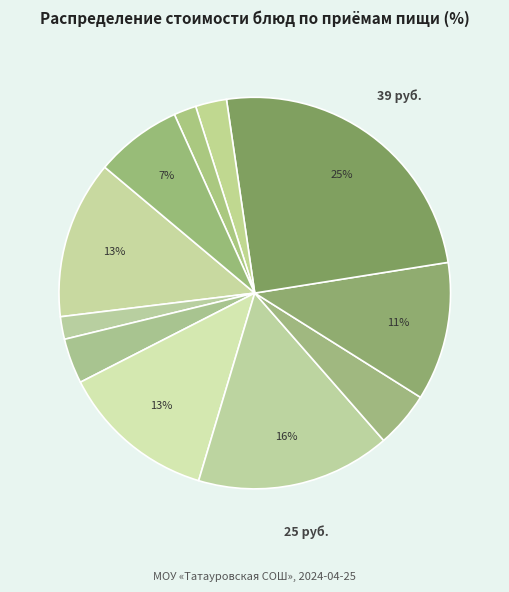

To the nearest percent, what is the difference between the largest and smallest slice percentages?

23%